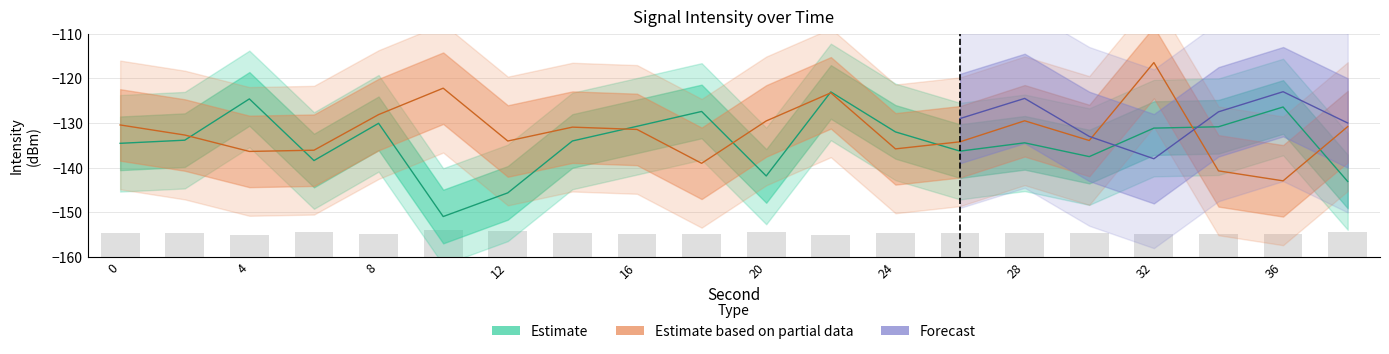

What is the approximate value of Estimate based on partial data at 8?

-128.1